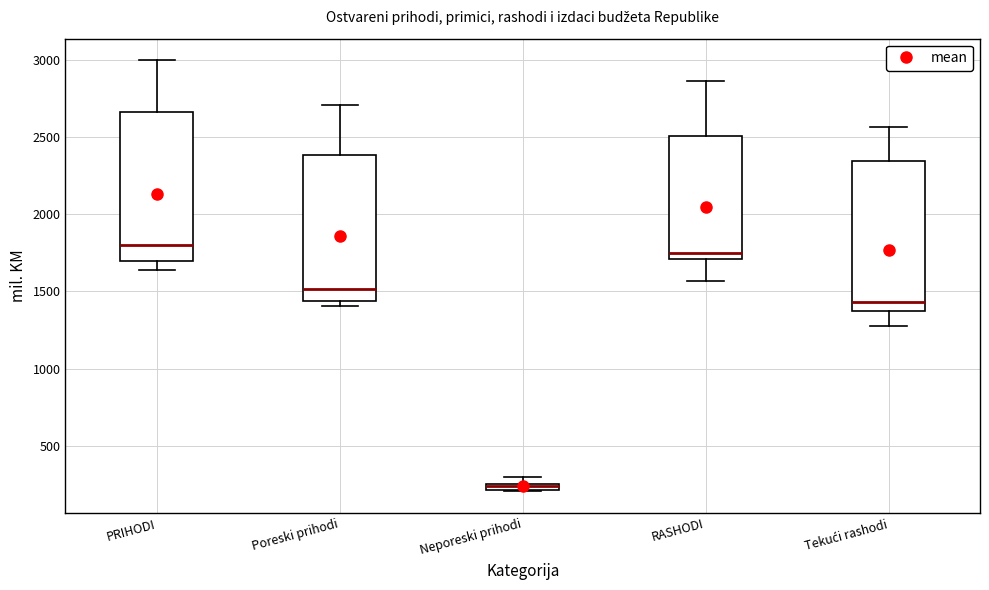

Which box's median line is the lowest?

Neporeski prihodi